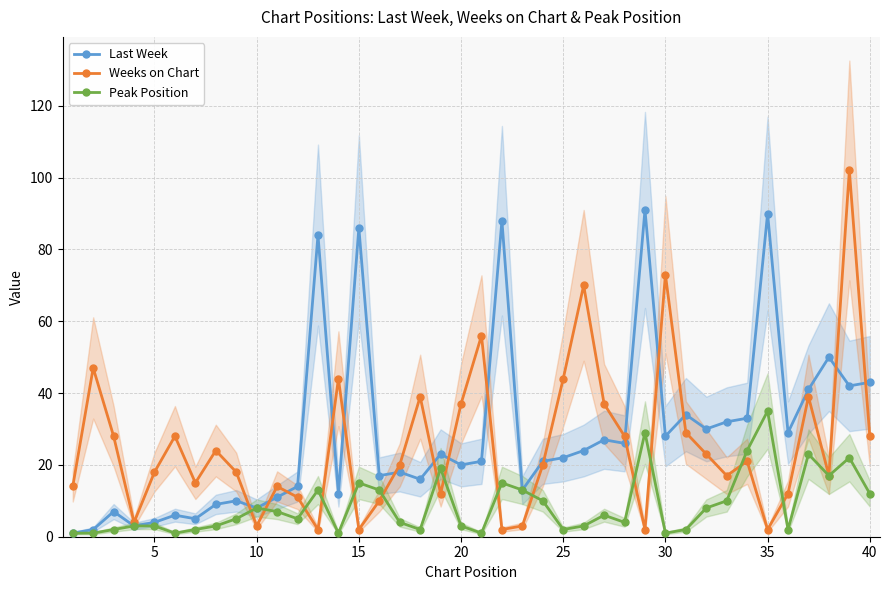

How many interior local peaks does the Weeks on Chart series have?

12